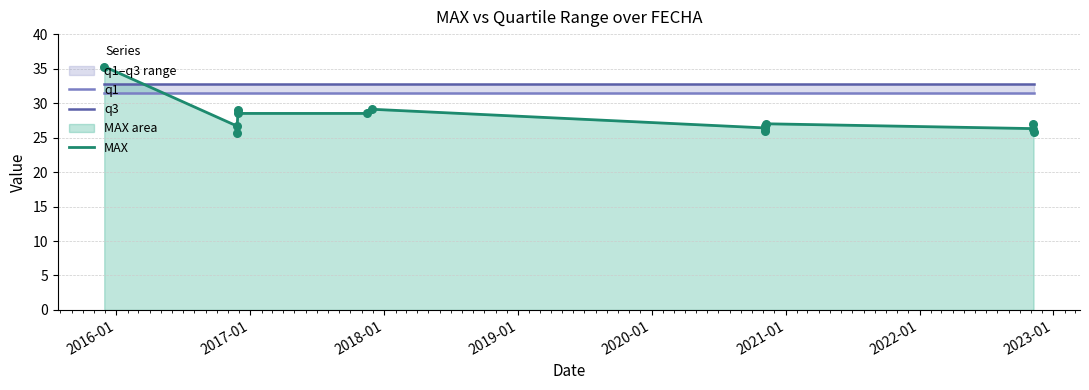

What is the lowest value of the MAX series?

25.7